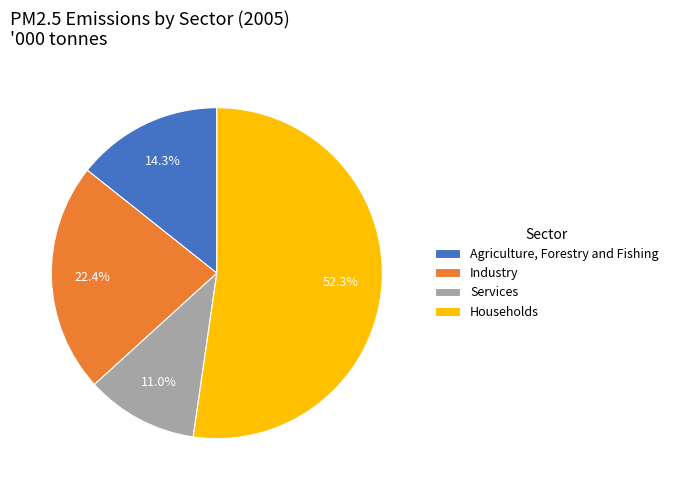

Which category accounts for the majority?

Households